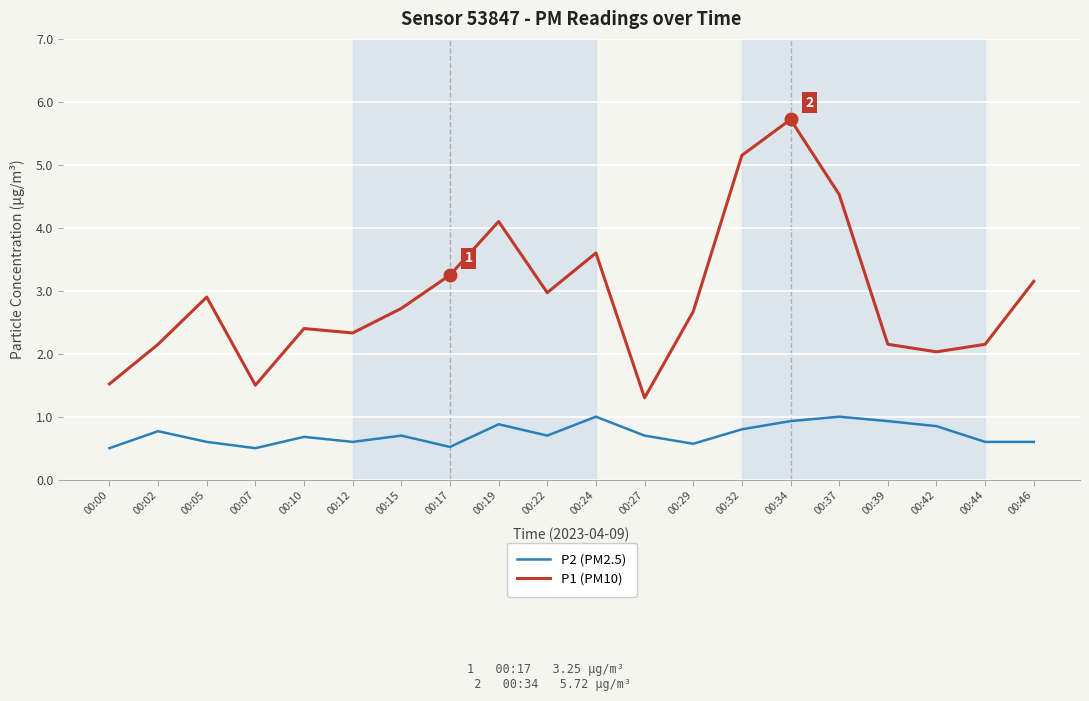

Does the chart display data point markers on the line(s)?

No